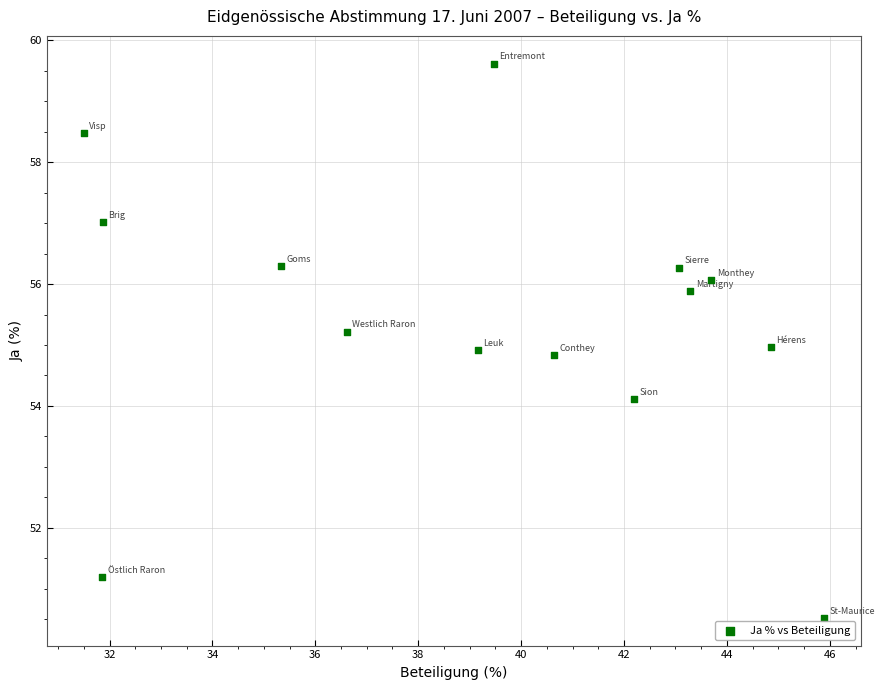

What is the range of X values (max minus min)?

14.4